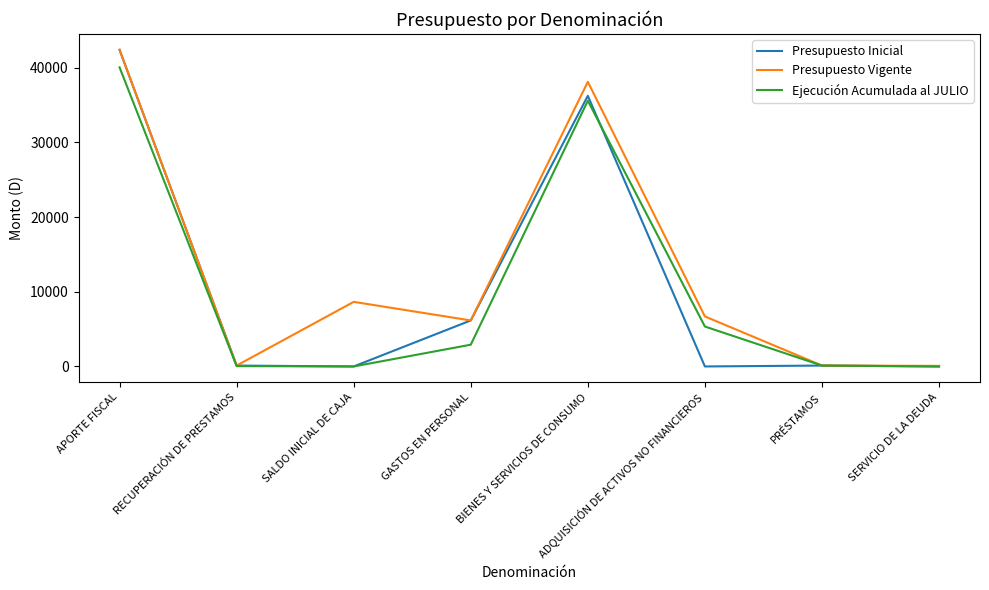

The value of Presupuesto Vigente at ADQUISICIÓN DE ACTIVOS NO FINANCIEROS is 9859. True or false?

False